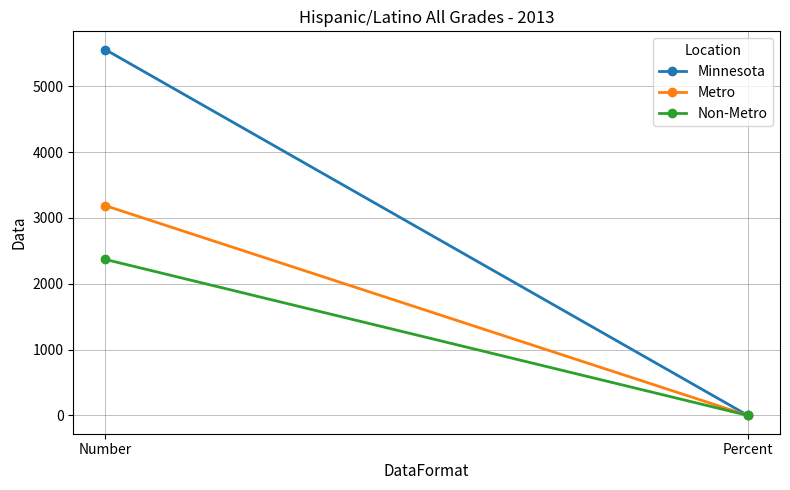

Reading left to right, what are all the values shown in this chart?

Minnesota: Number=5557.0	Percent=0.8
Metro: Number=3187.0	Percent=0.8
Non-Metro: Number=2370.0	Percent=0.8